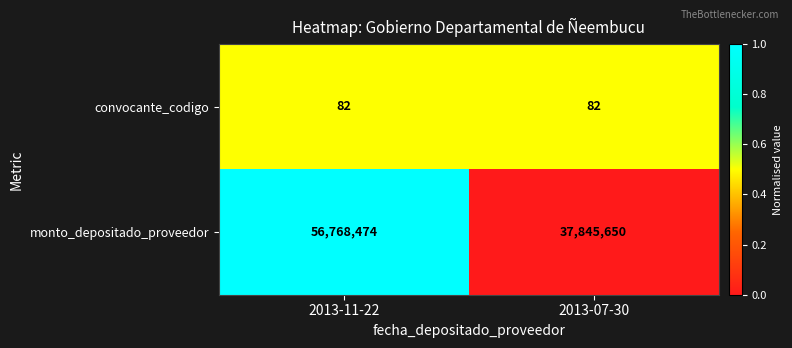

List the labels in order of monto_depositado_proveedor value, smallest first.

2013-07-30, 2013-11-22